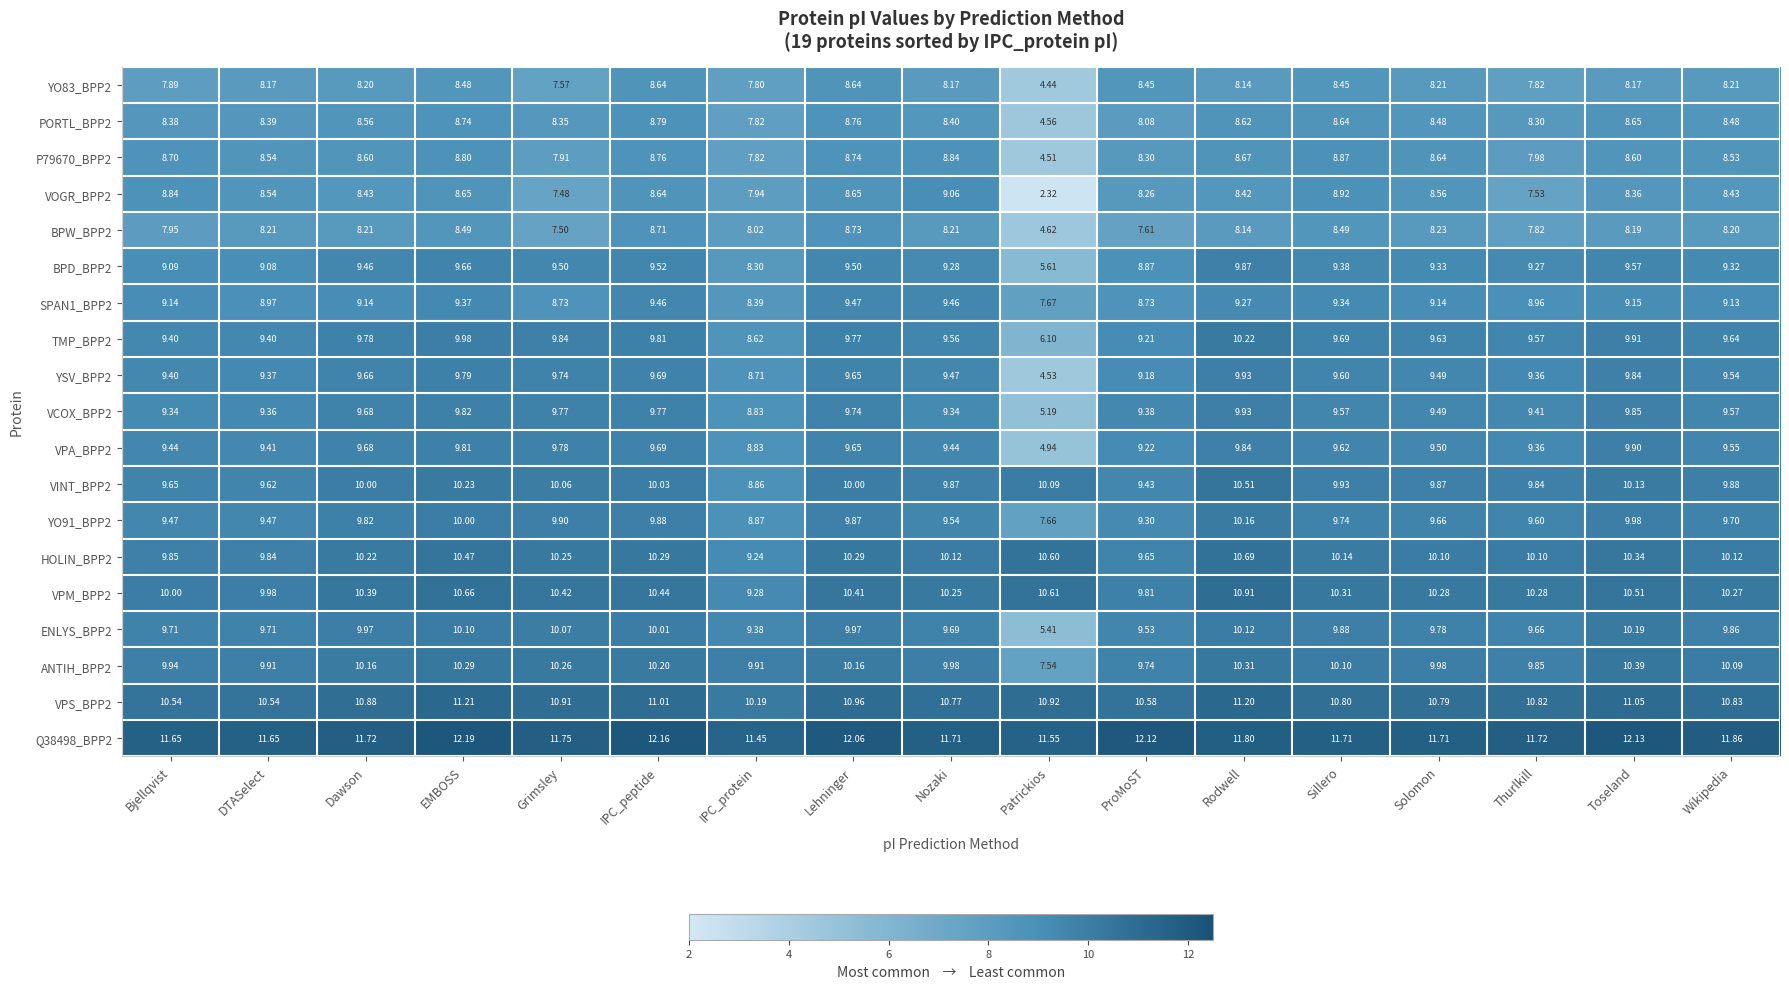

At how many categories does at least one series exceed 5?

17